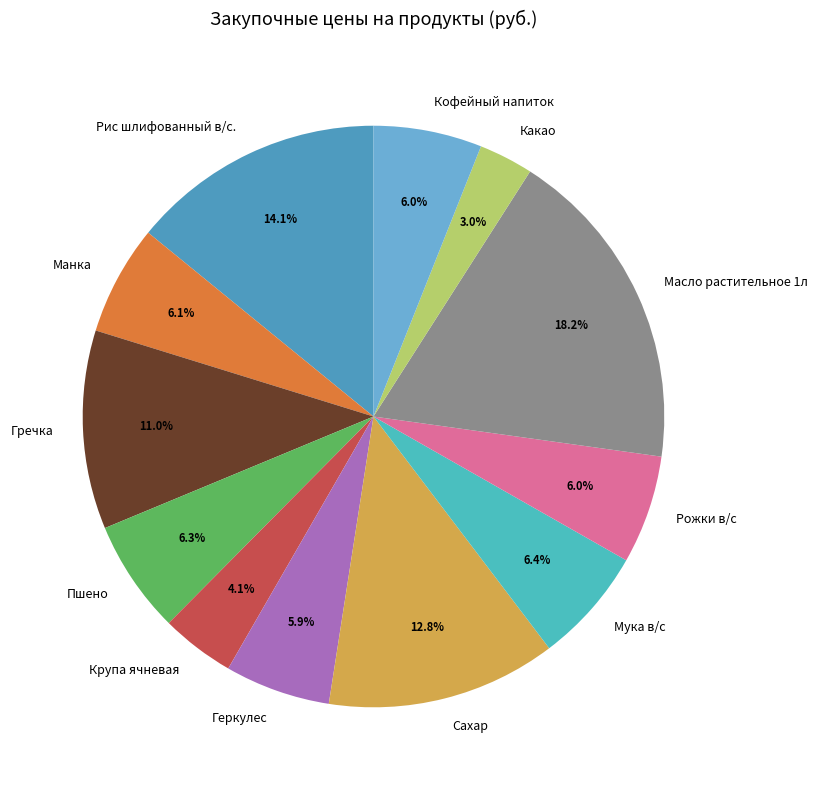

To the nearest percent, what is the combined percentage of Рис шлифованный в/с. and Сахар?

27%